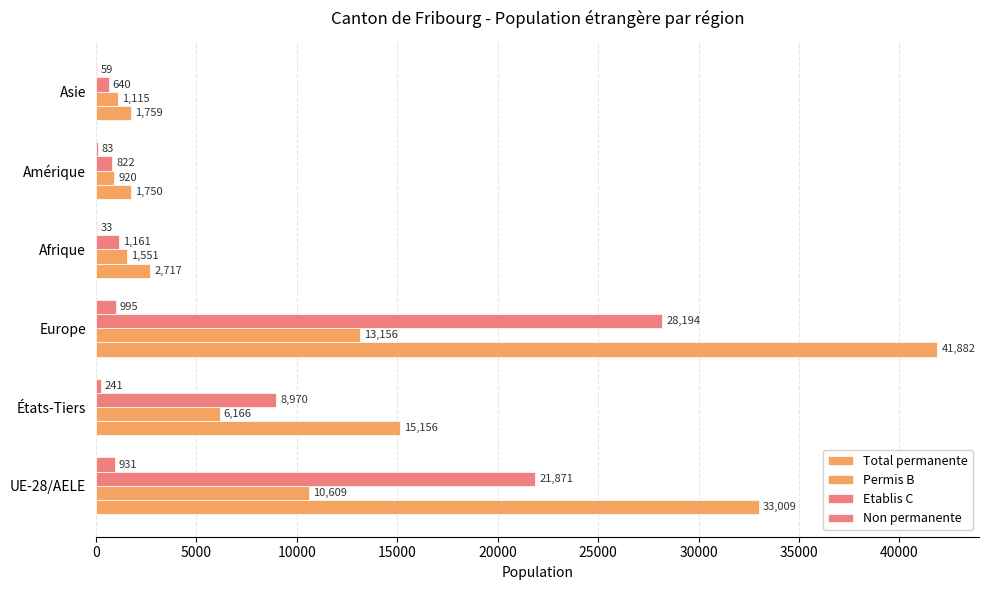

What is the maximum value for Total permanente?

41882